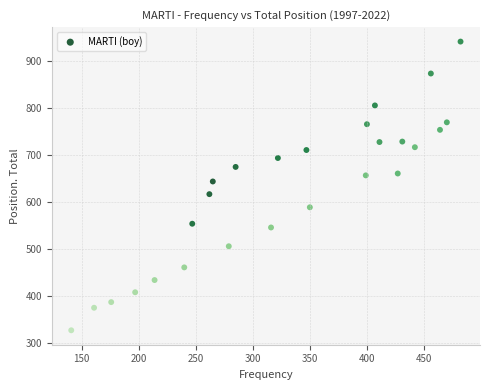

What is the range of X values (max minus min)?

341